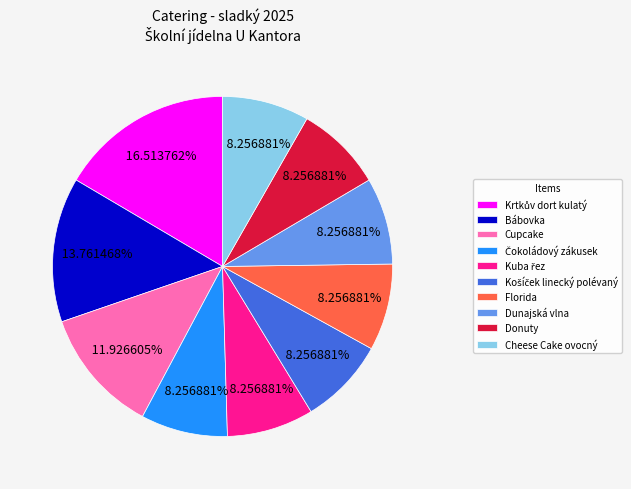

Is there a majority slice in this chart?

No